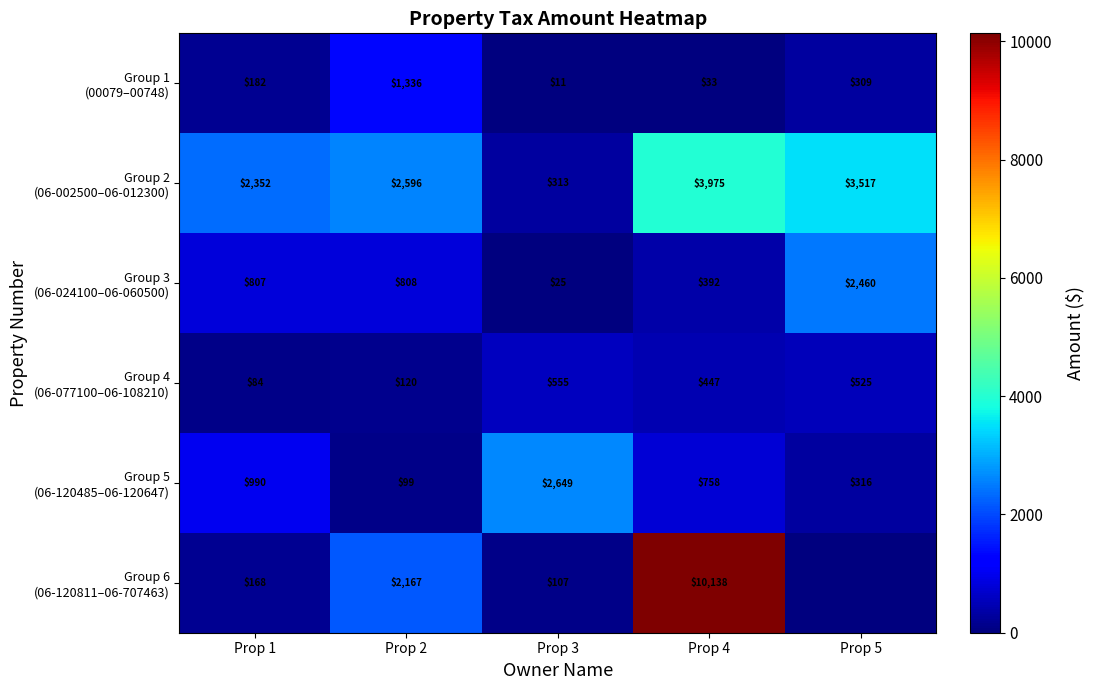

At how many categories does at least one series exceed 2303?

5